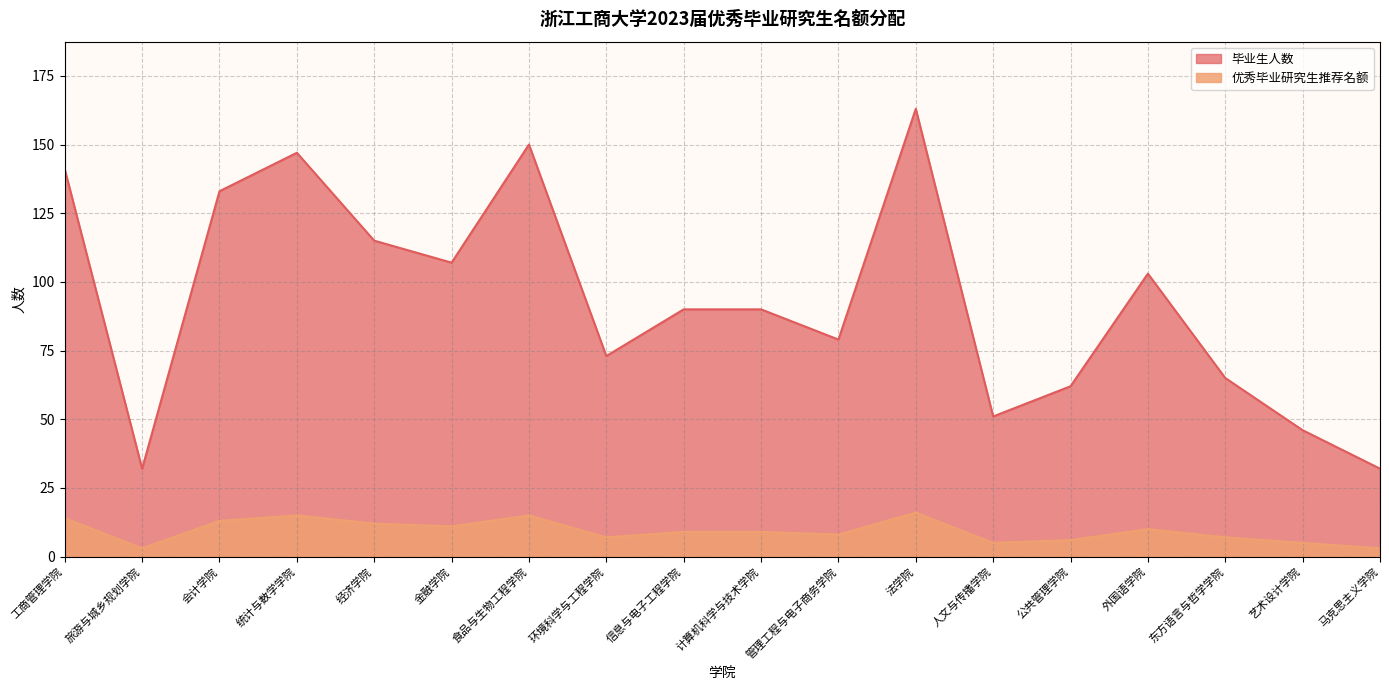

What is the difference between the highest and lowest values at 管理工程与电子商务学院?

71